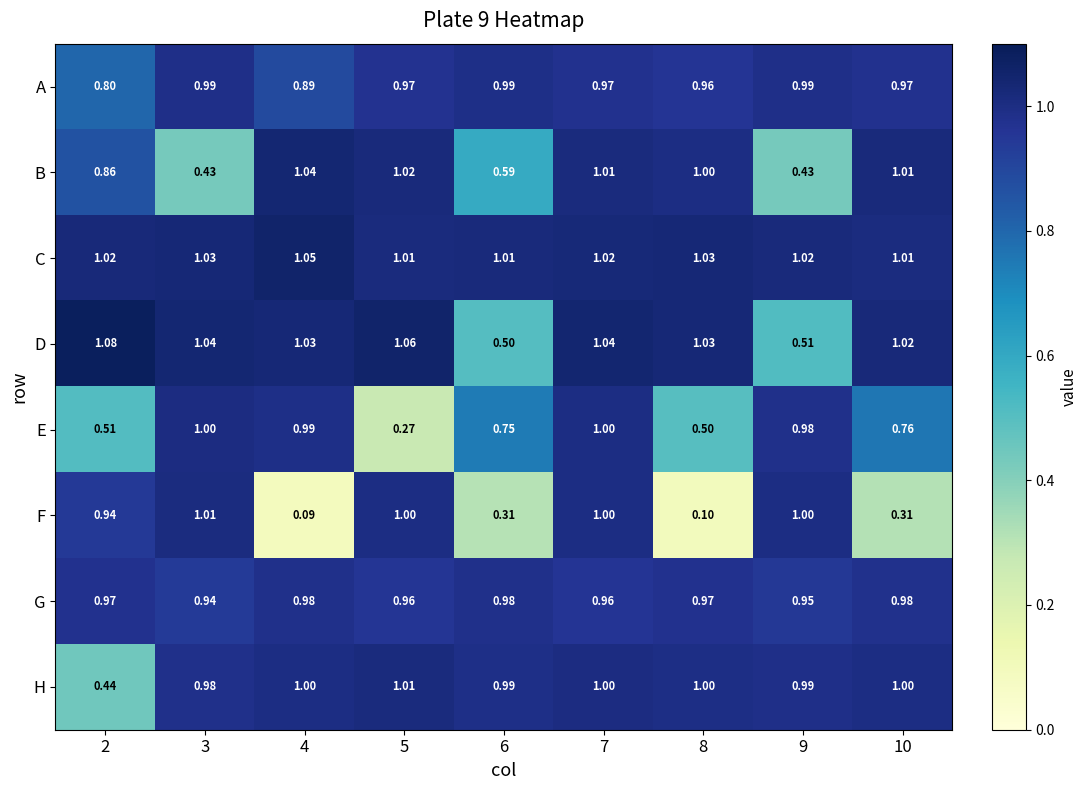

Is the value of G at 8 greater than the value of B at 3?

Yes